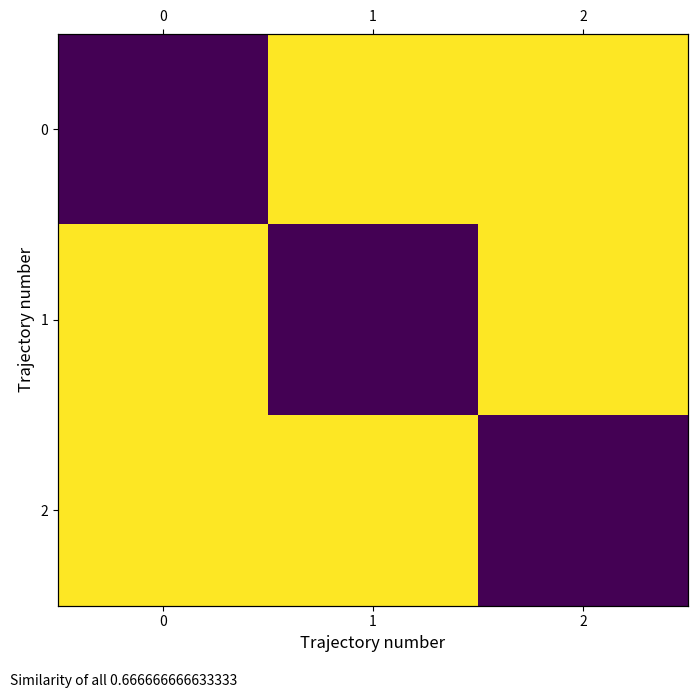

Which label corresponds to the largest value in the chart?

1